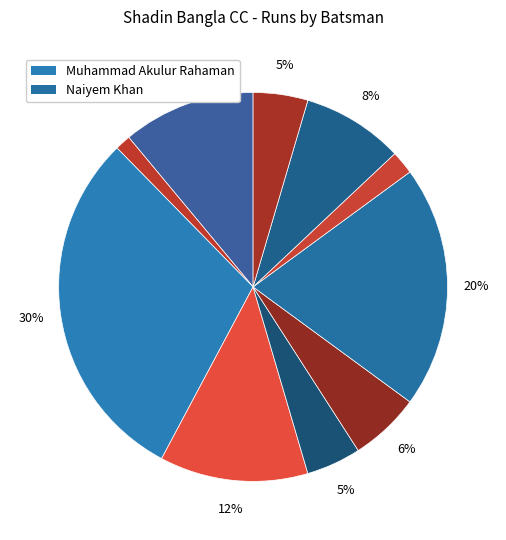

How many segments does this pie chart have?

10